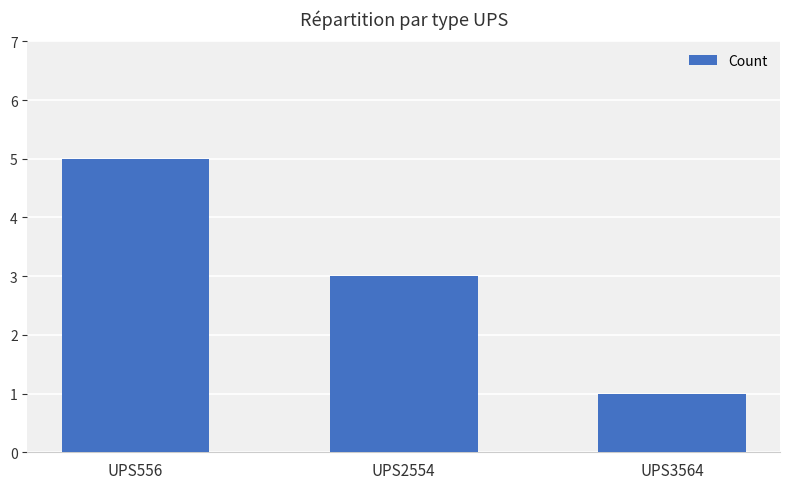

Count the number of categories in the chart.

3